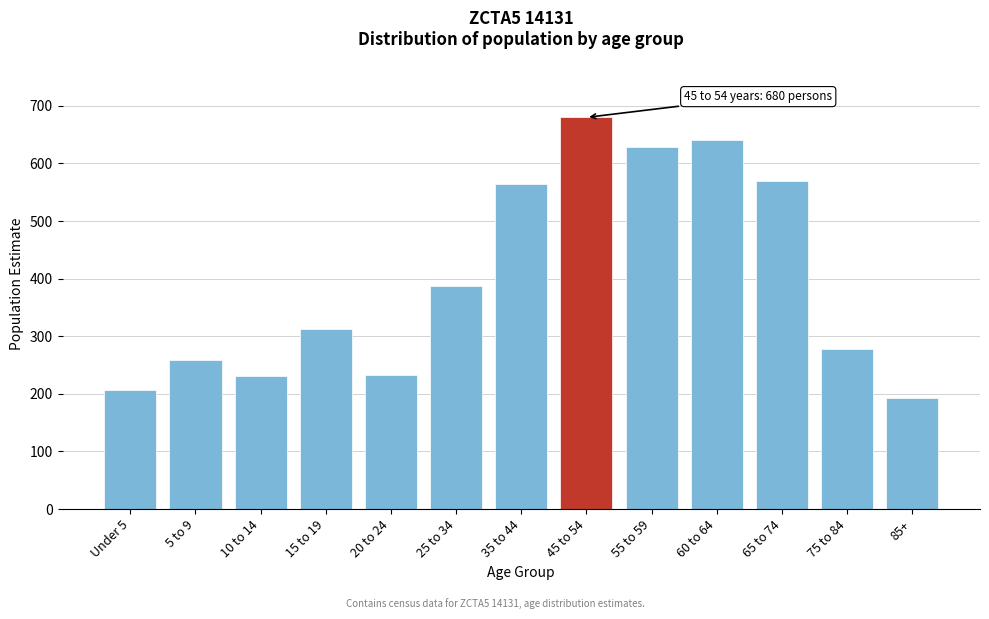

Which has a higher value, 75 to 84 or 5 to 9?

75 to 84